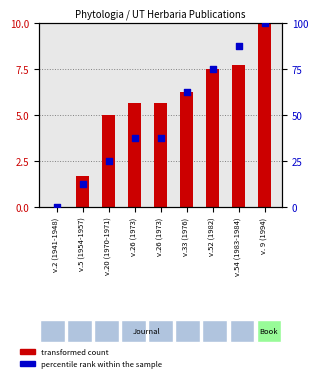

Is the value of percentile rank within the sample at v.2 (1941-1948) greater than the value of transformed count at v.20 (1970-1971)?

No